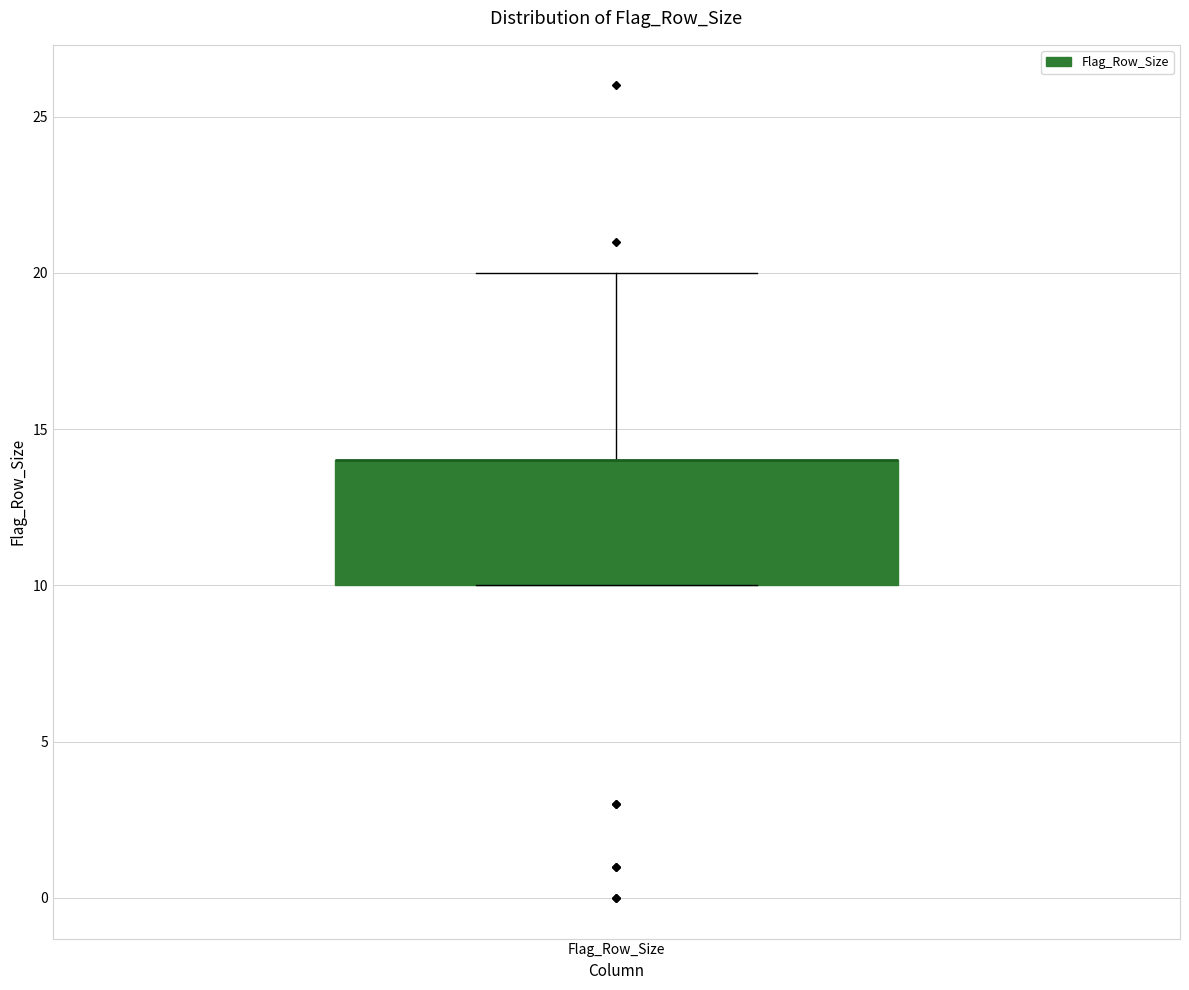

Where is the upper edge of the box for Flag_Row_Size on the y-axis? The values are not printed on the chart, so give them approximately, as read against the axis.

14